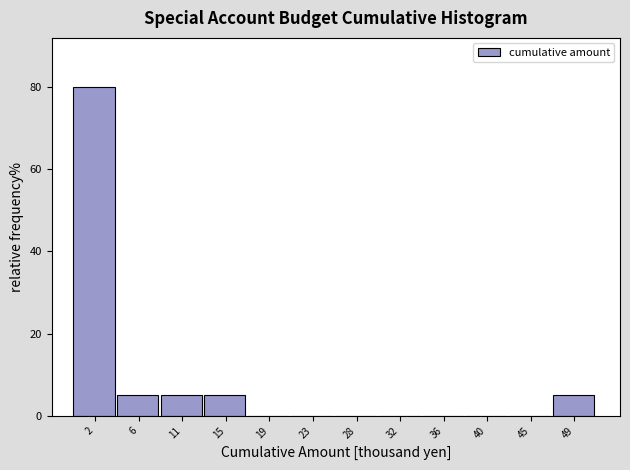

Over which range of the x-axis is the bar tallest?

0.0 to 4.0